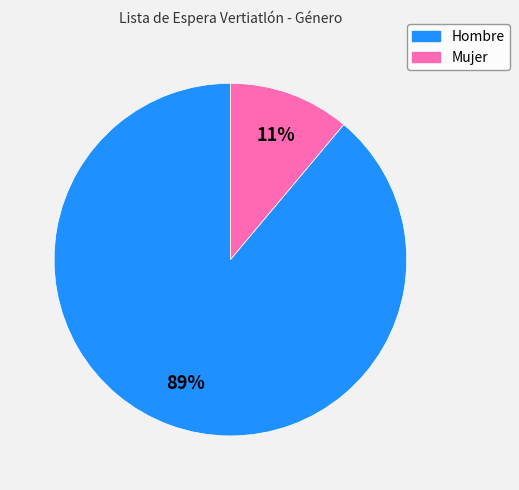

What percentage is the Mujer slice, to the nearest percent?

11%